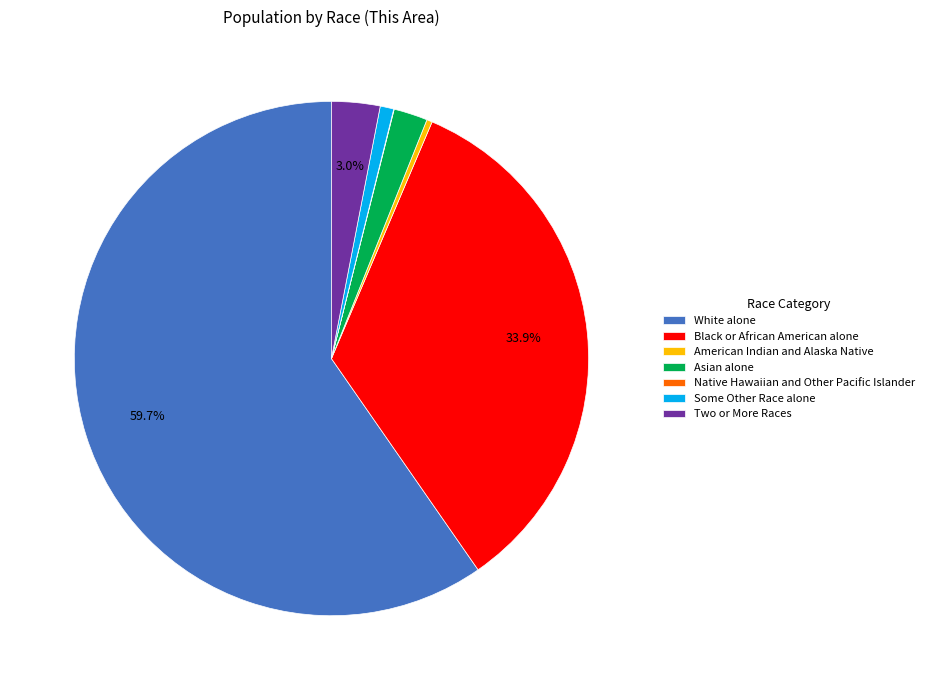

What is the ratio of the value at Some Other Race alone to the value at American Indian and Alaska Native?

2.5